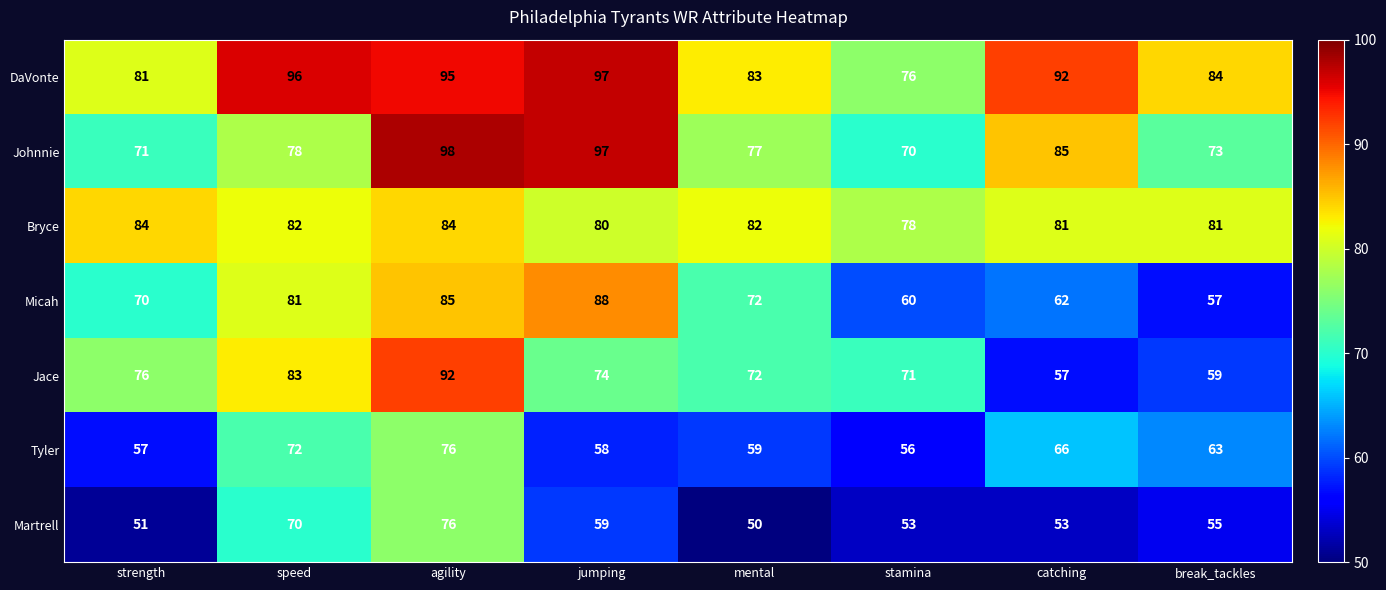

The Tyler series shows 24 at jumping. True or false?

False